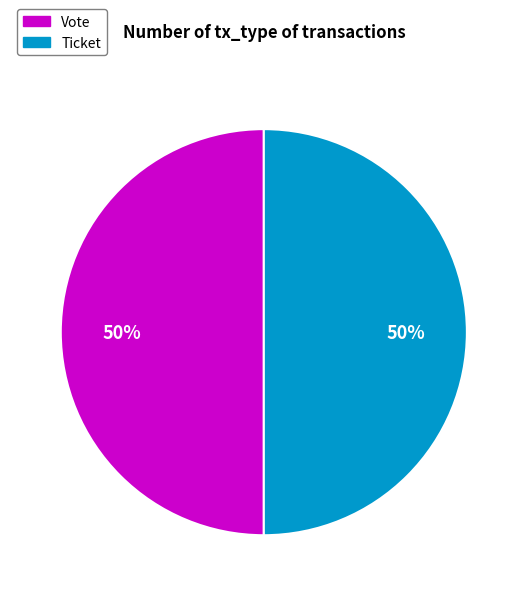

To the nearest percent, what is the average slice percentage?

50%